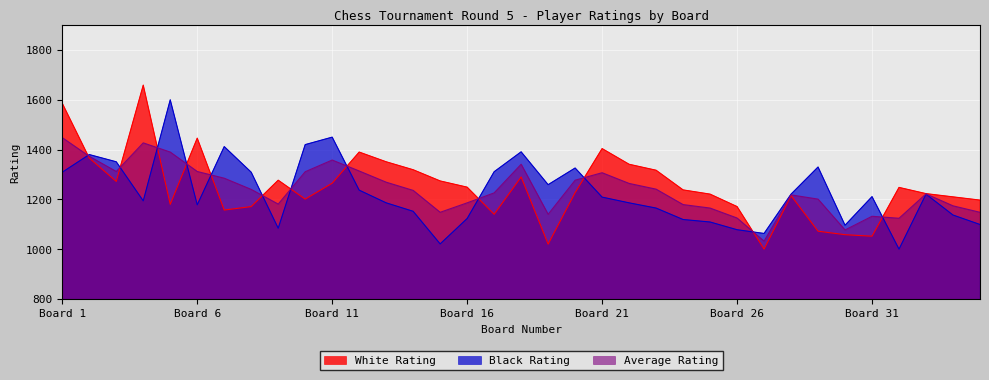

At which category does White Rating reach its first local valley?

3